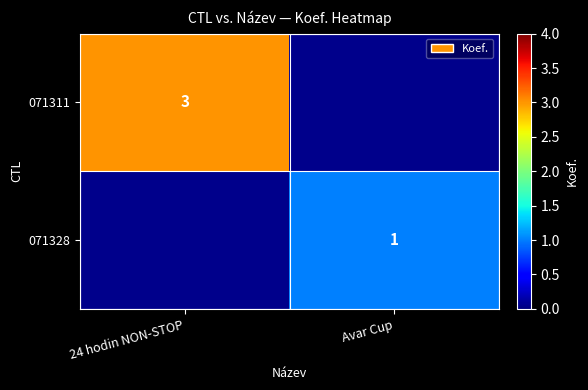

The 071311 series shows 2 at 24 hodin NON-STOP. True or false?

False